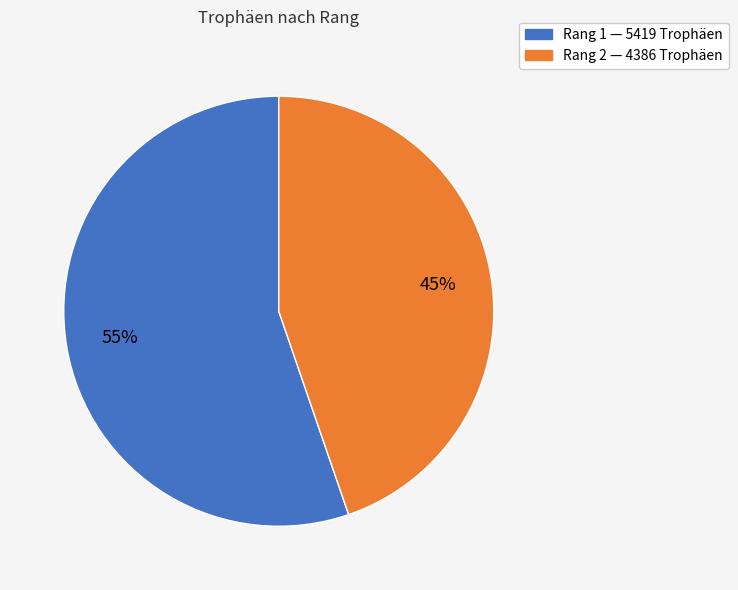

Is there any slice that represents more than half of the pie?

Yes